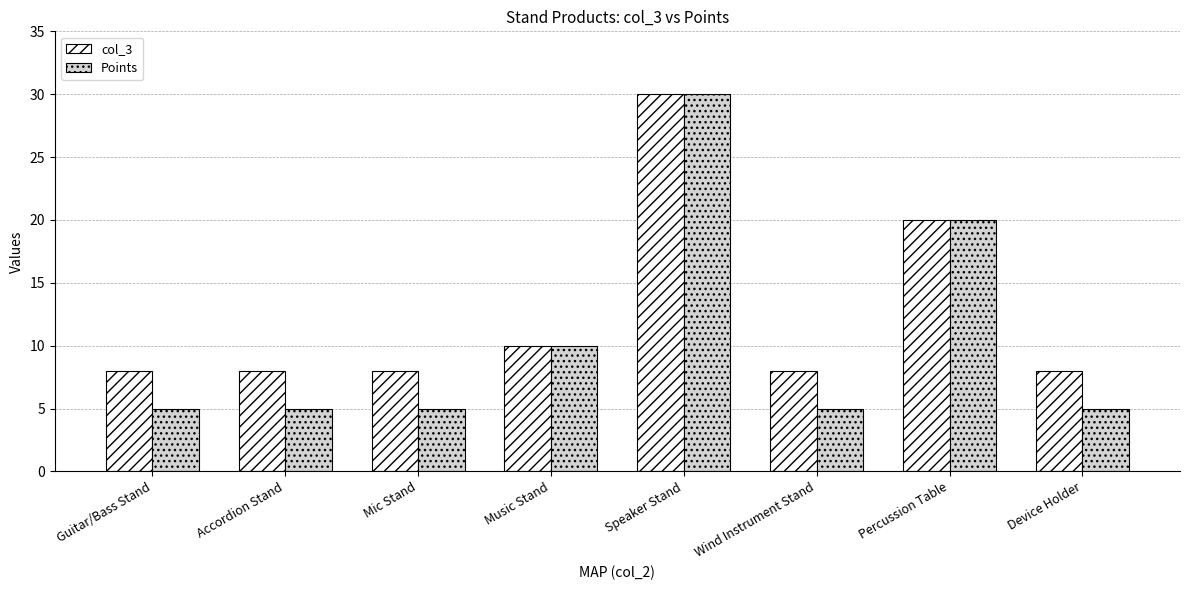

At how many categories does at least one series exceed 18?

2